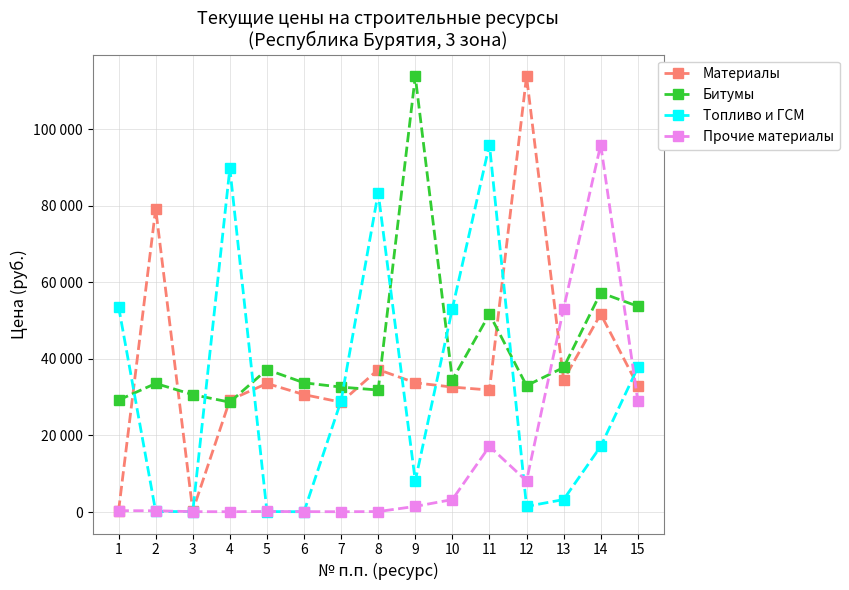

What is the spread (max minus min) of values at 14?

78799.9